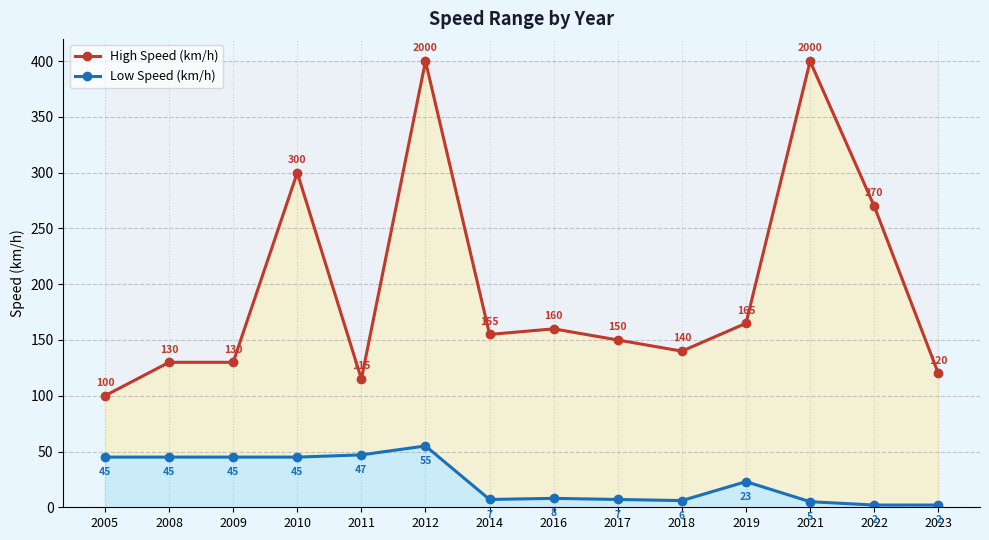

At which category is the sum across all series the highest?

2012